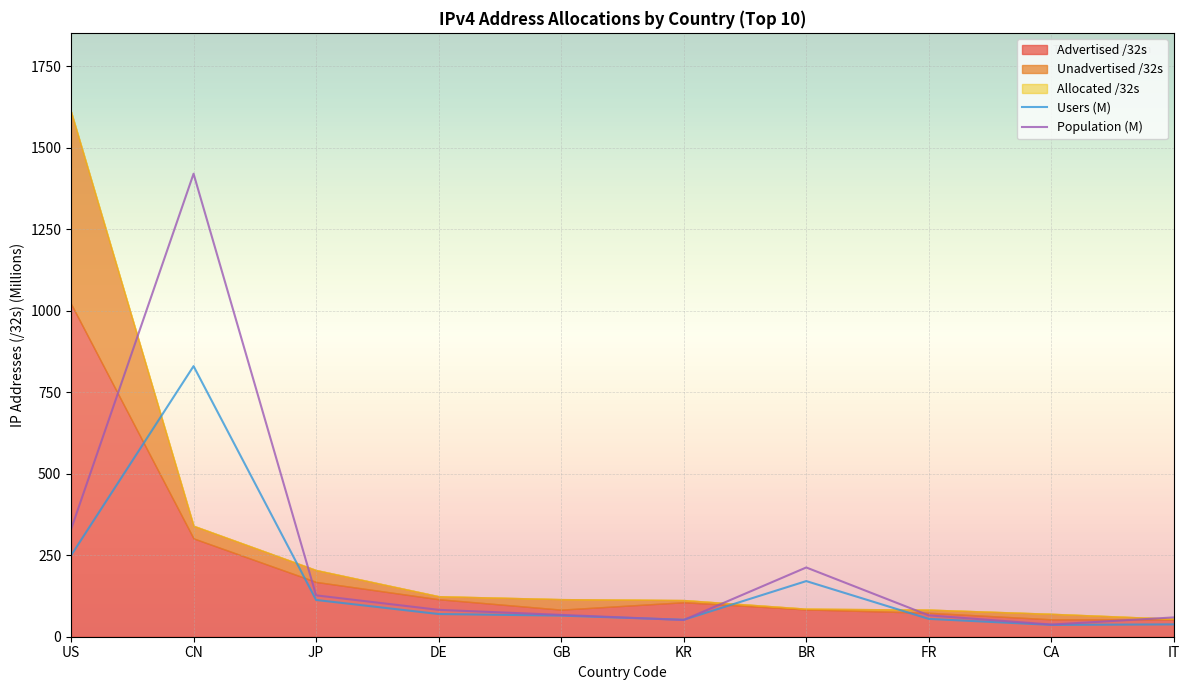

At which label is Population (M) closest to 728?

US